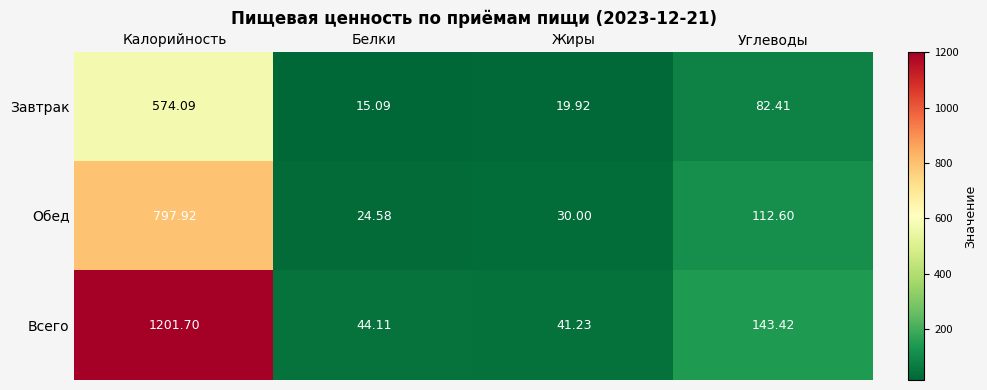

At which category is the sum across all series the highest?

Калорийность